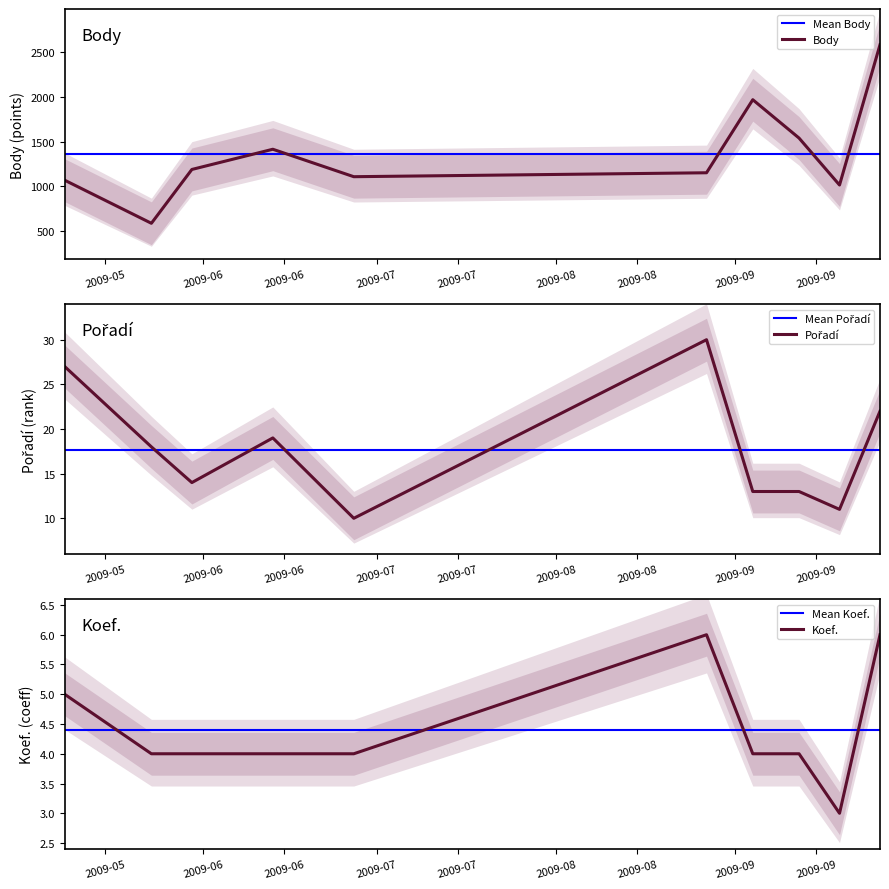

True or false: Koef. has a value of 6 at 2009-06-27.

False